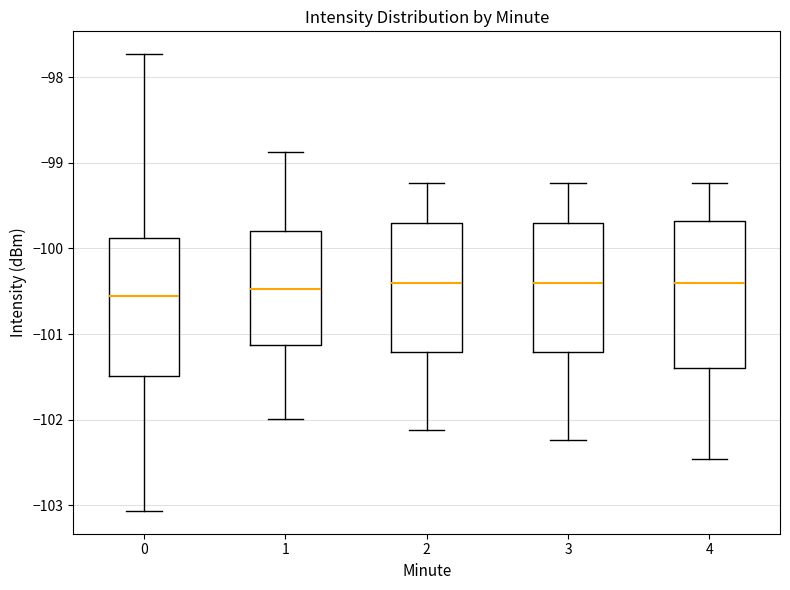

Where is the lower edge of the box at x = 2 on the y-axis? The values are not printed on the chart, so give them approximately, as read against the axis.

-101.2